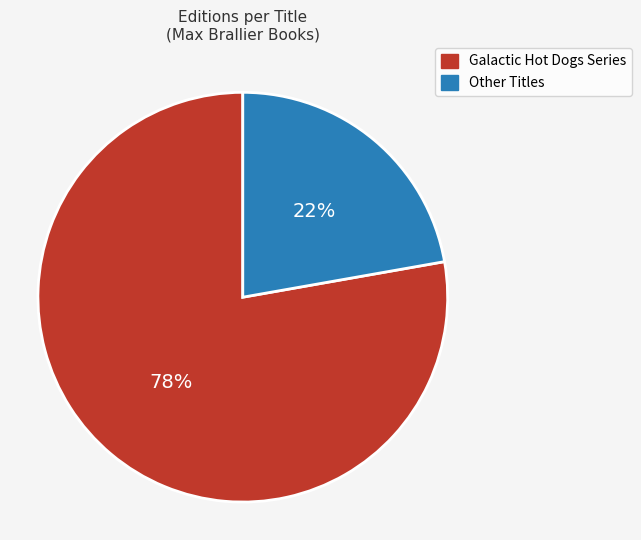

To the nearest percent, what is the difference between the largest and smallest slice percentages?

56%